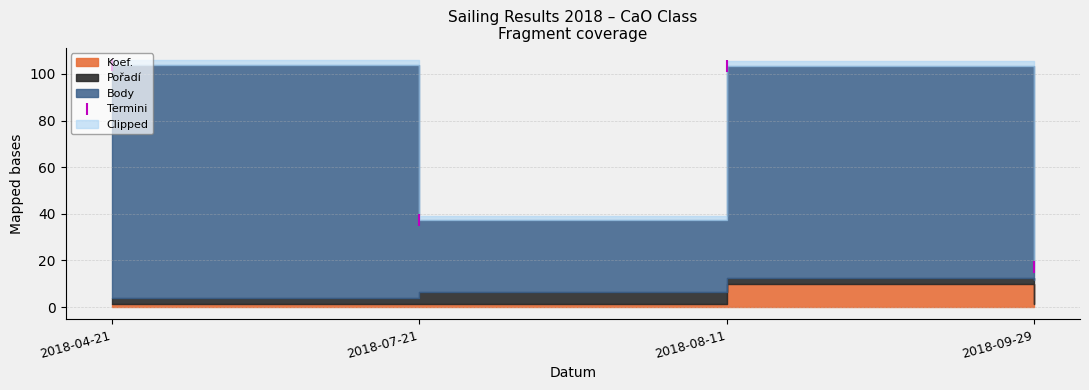

What is the label of the 3rd point from the left?

2018-08-11